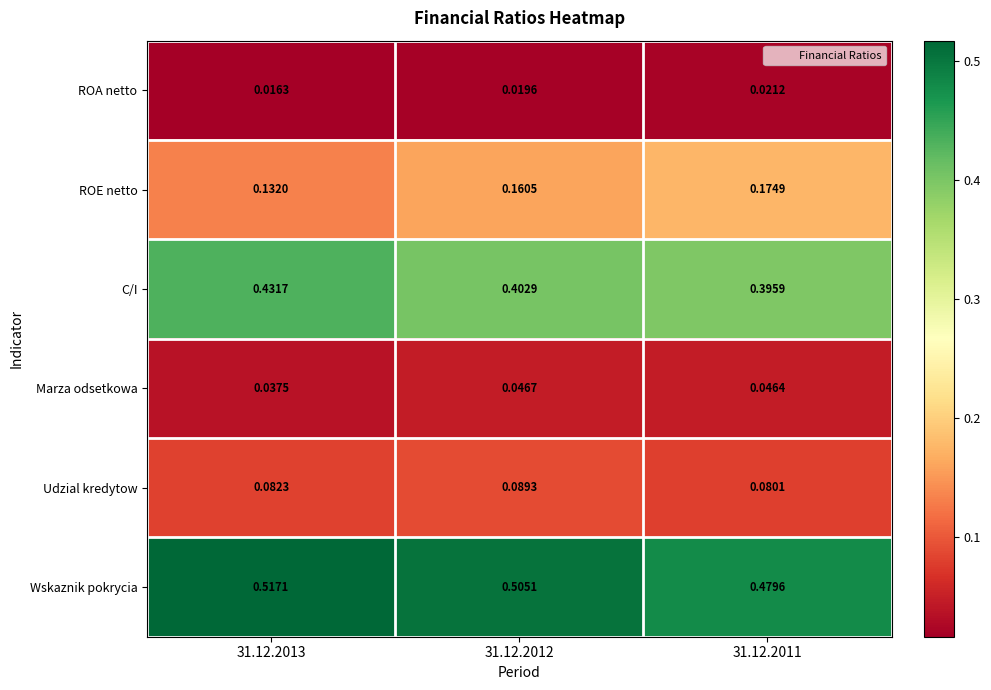

Rank the series at 31.12.2012 from lowest to highest value.

ROA netto, Marza odsetkowa, Udzial kredytow, ROE netto, C/I, Wskaznik pokrycia